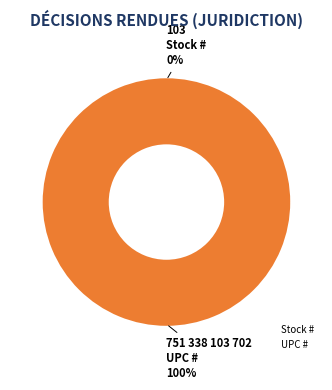

What is the smallest slice in the pie chart?

Stock #